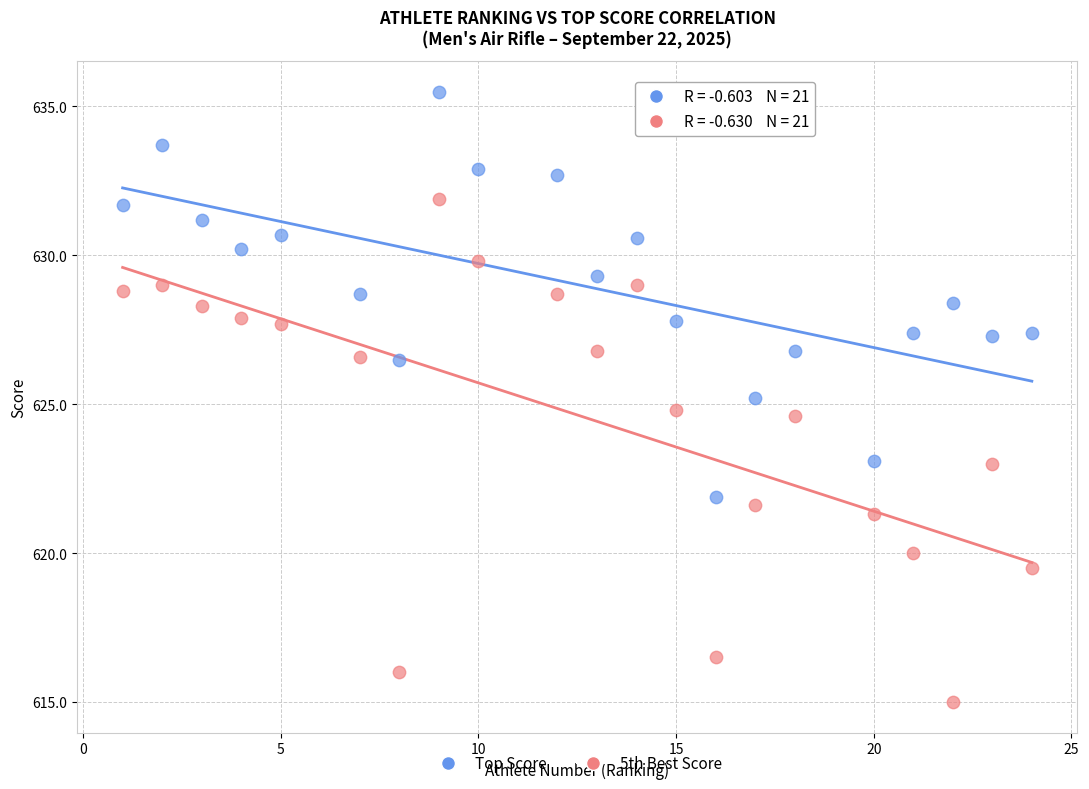

Which series has the largest Y range (max minus min)?

5th Best Score